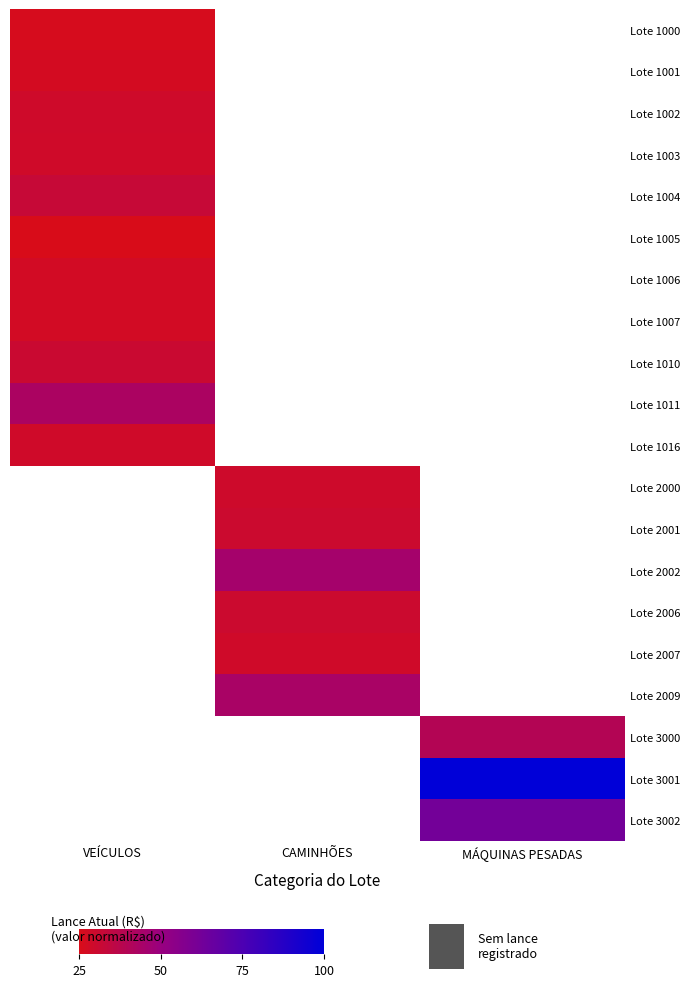

At which label is Lote 1005 closest to 25?

VEÍCULOS